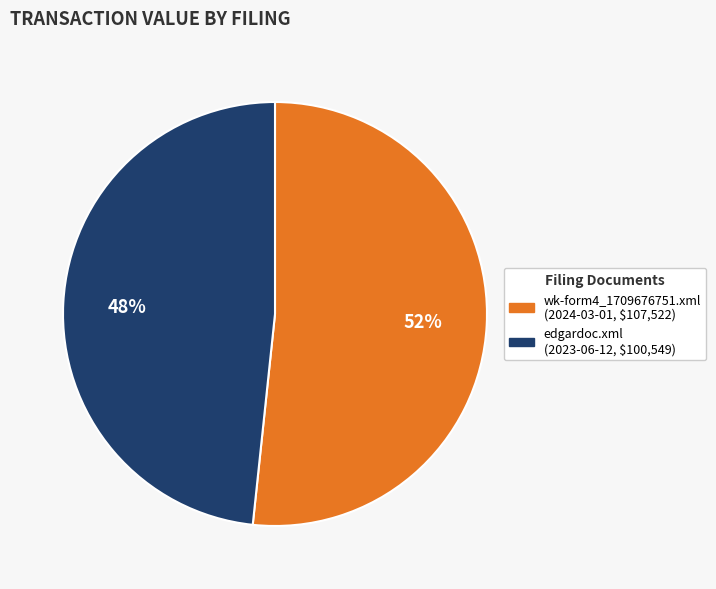

Do wk-form4_1709676751.xml and edgardoc.xml together represent more than half of the pie?

Yes